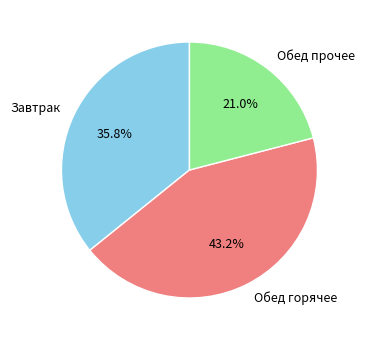

Which category has the biggest portion of the pie?

Обед горячее